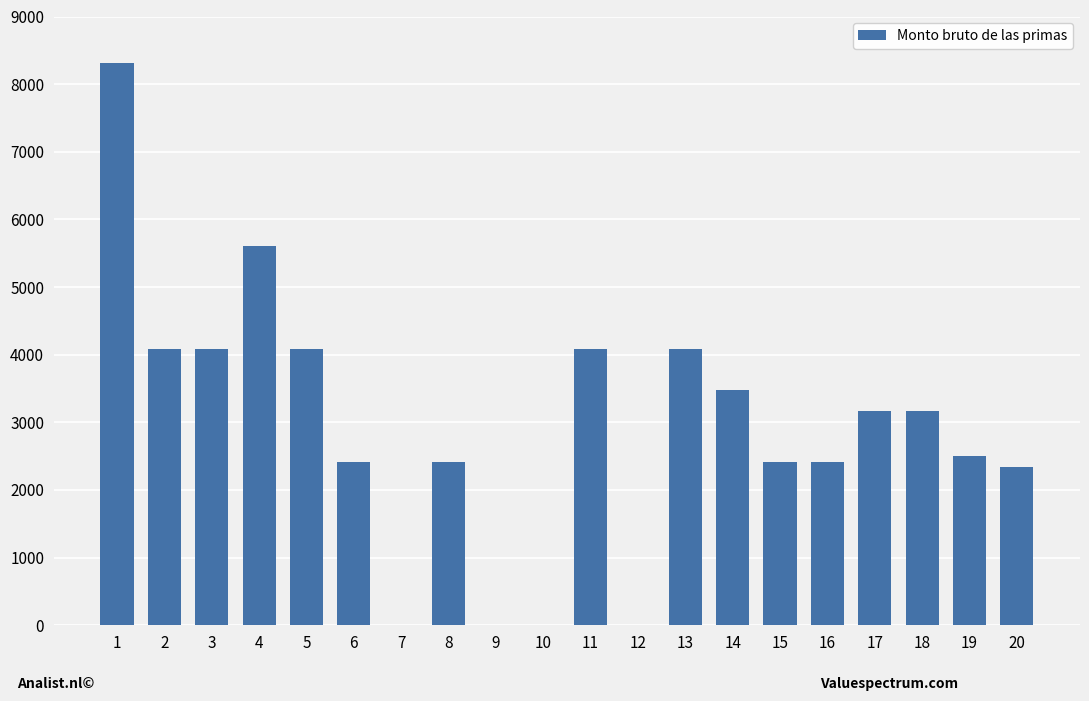

Read the value at 16.

2406.5